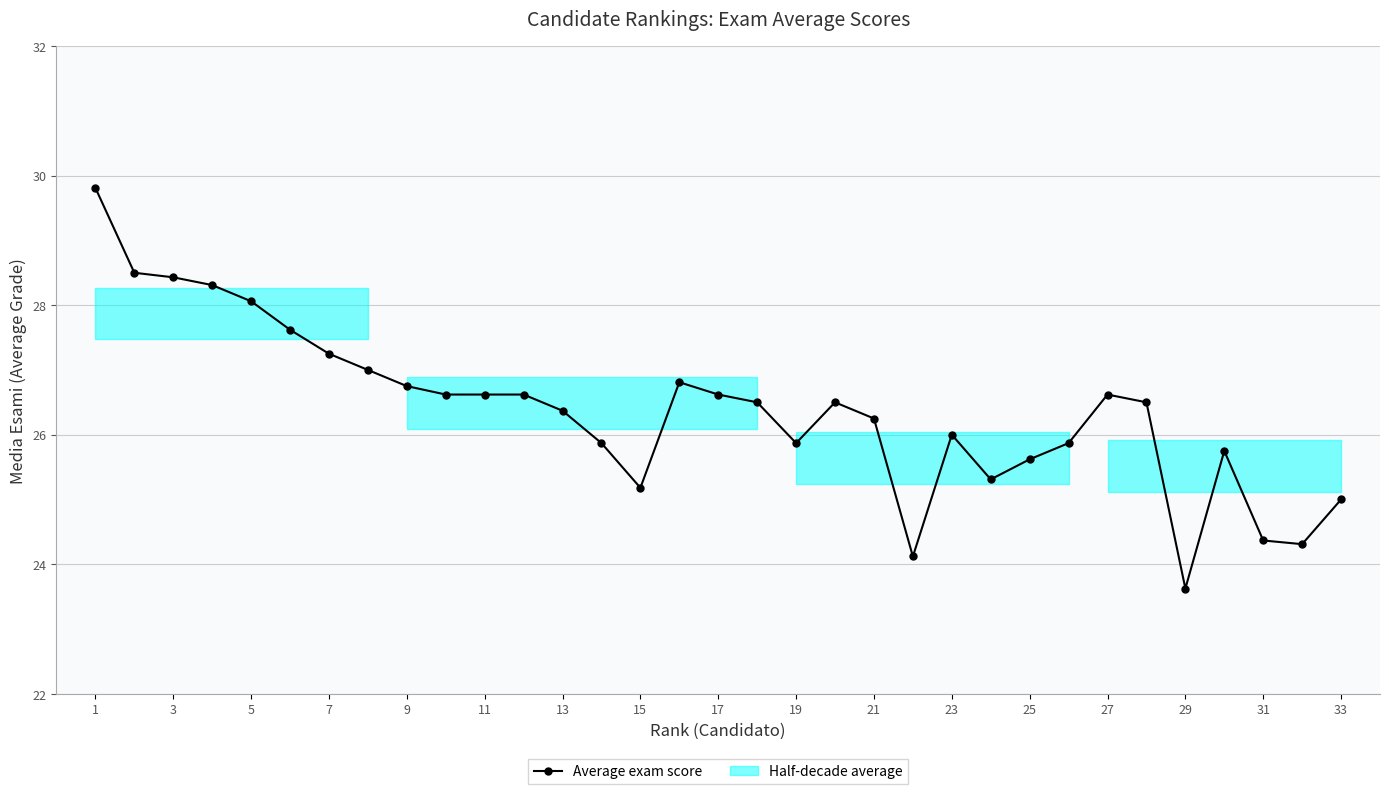

Reading left to right, transcribe all the data shown in this chart.

29.8	28.5	28.4	28.3	28.1	27.6	27.2	27.0	26.8	26.6	26.6	26.6	26.4	25.9	25.2	26.8	26.6	26.5	25.9	26.5	26.2	24.1	26.0	25.3	25.6	25.9	26.6	26.5	23.6	25.8	24.4	24.3	25.0